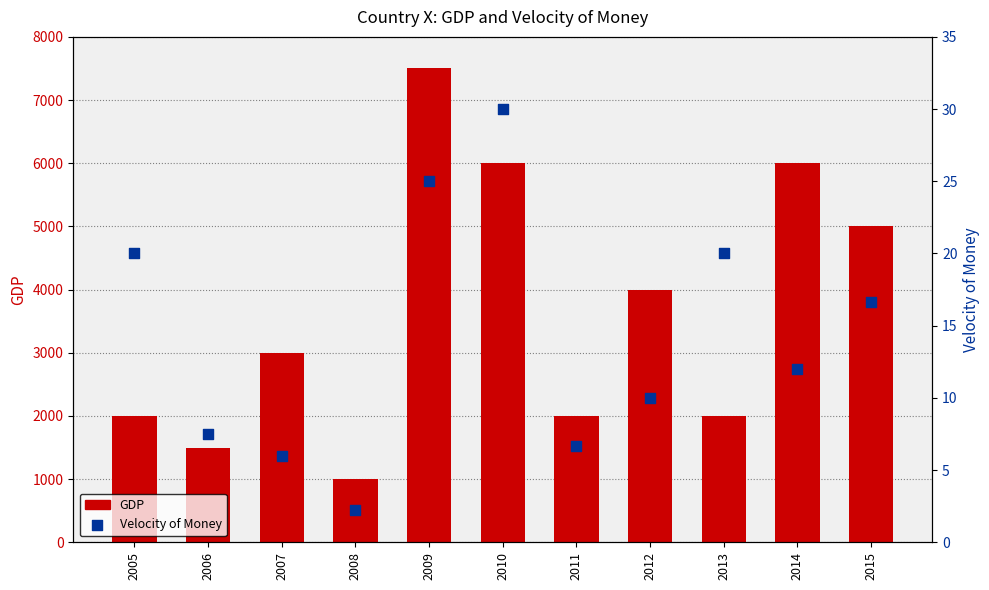

At how many categories does at least one series exceed 2748?

6